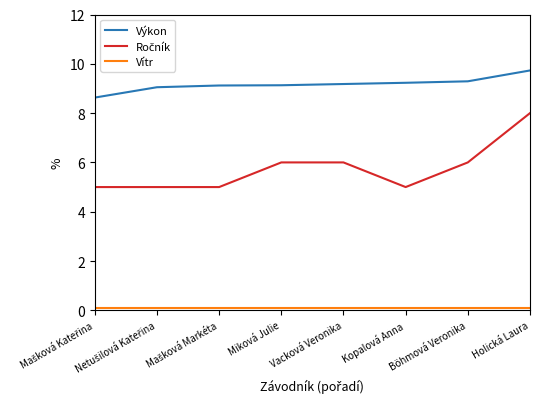

What is the difference between the maximum and minimum values in the Výkon series?

1.1